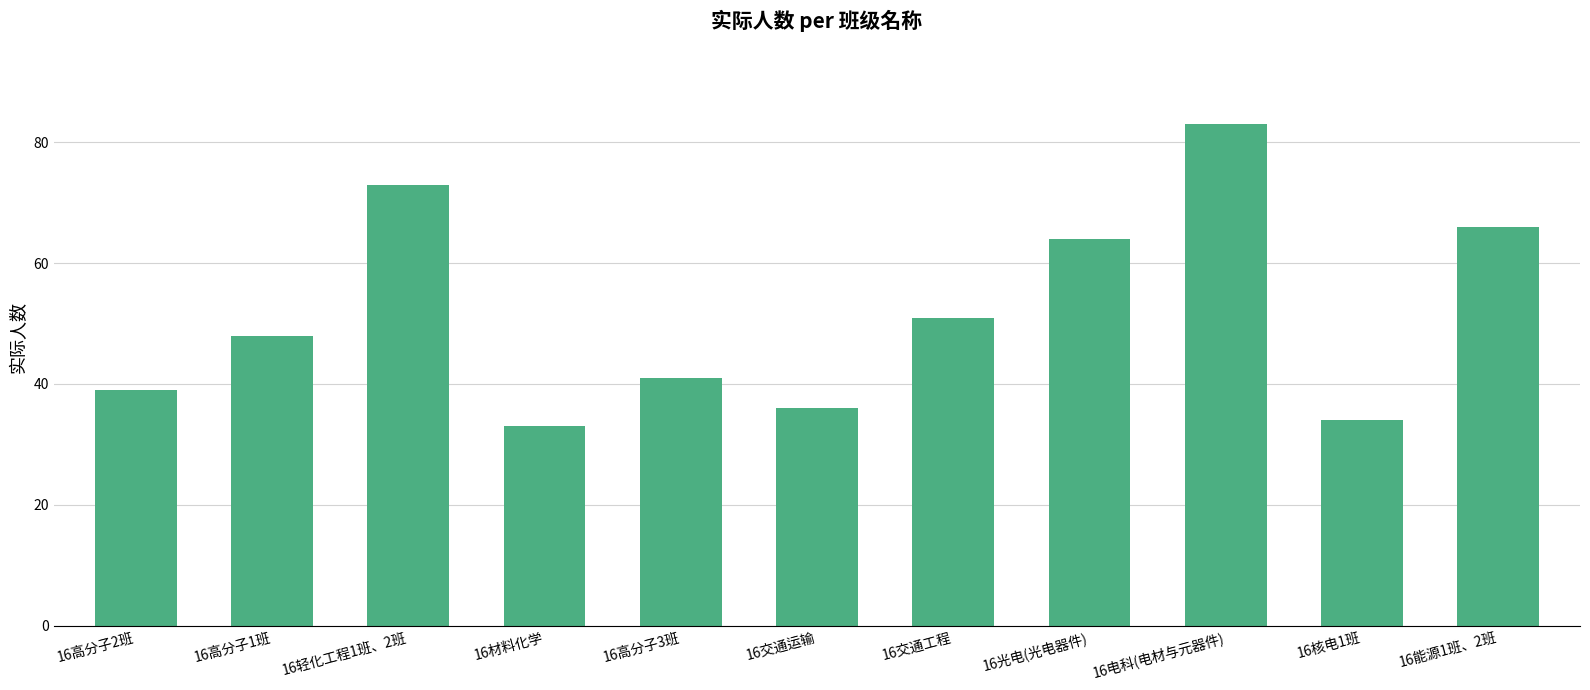

How many data points are less than 48?

5